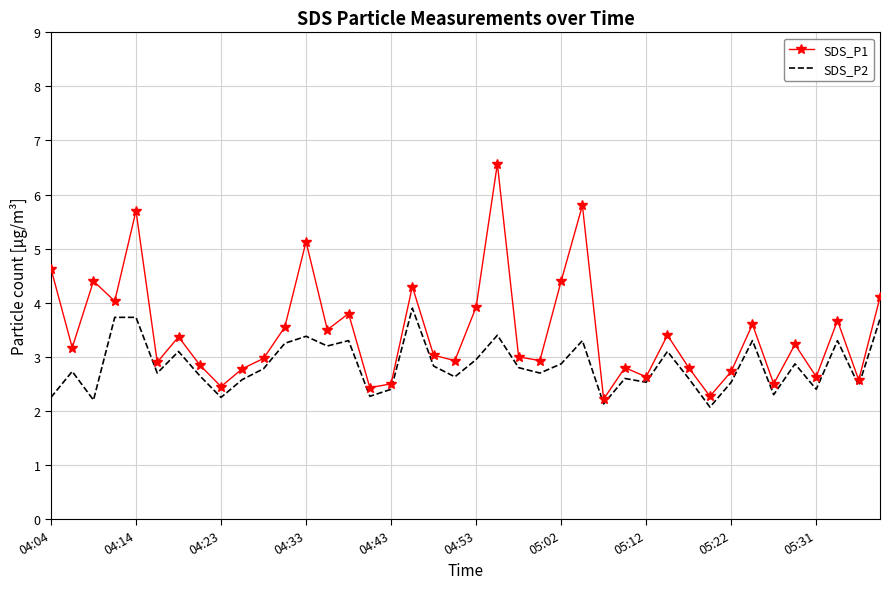

True or false: SDS_P2 and SDS_P1 intersect in this chart.

False